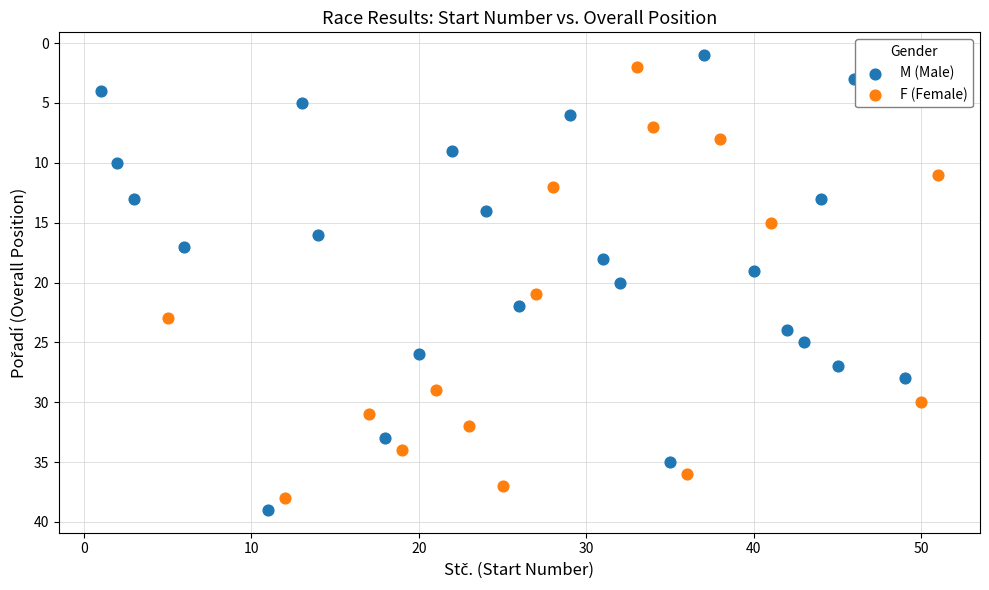

What are all the series names shown in the legend?

M (Male), F (Female)